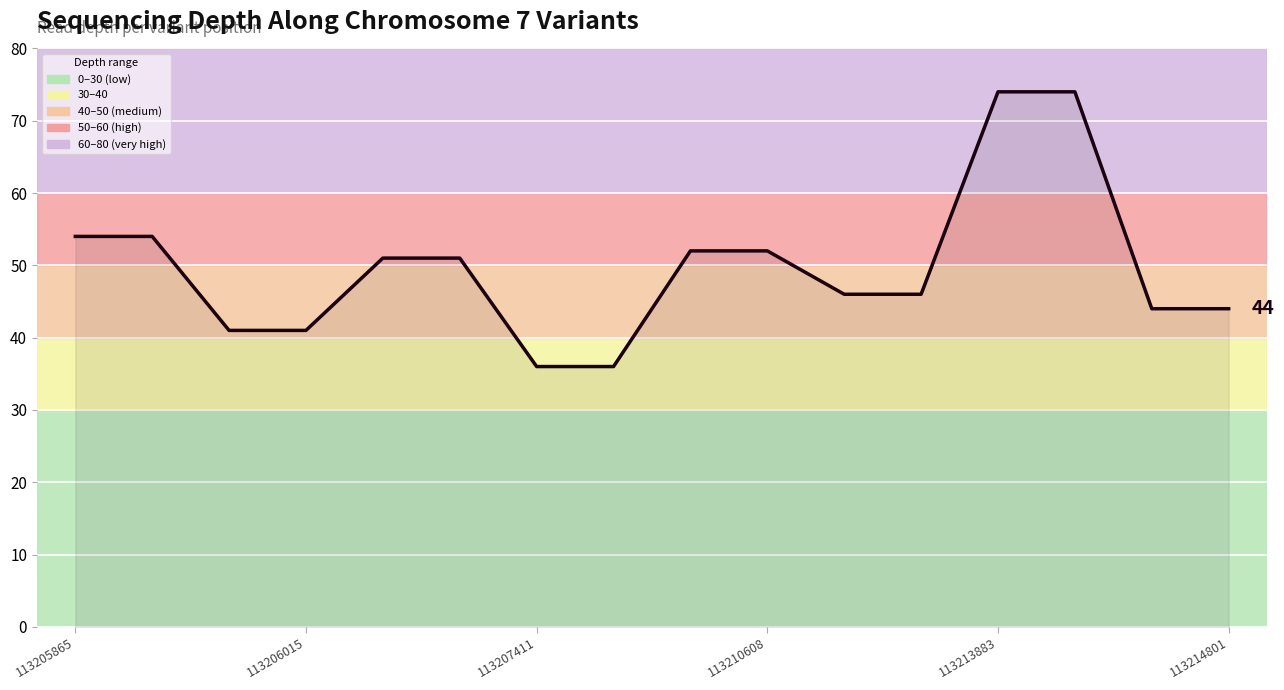

What is the minimum value shown in the chart?

36